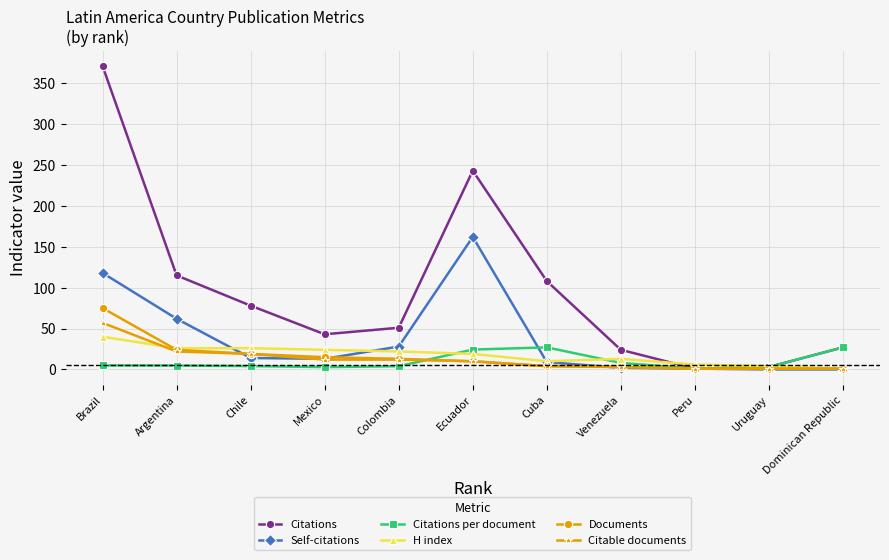

What is the average value of the Citable documents series?

12.9